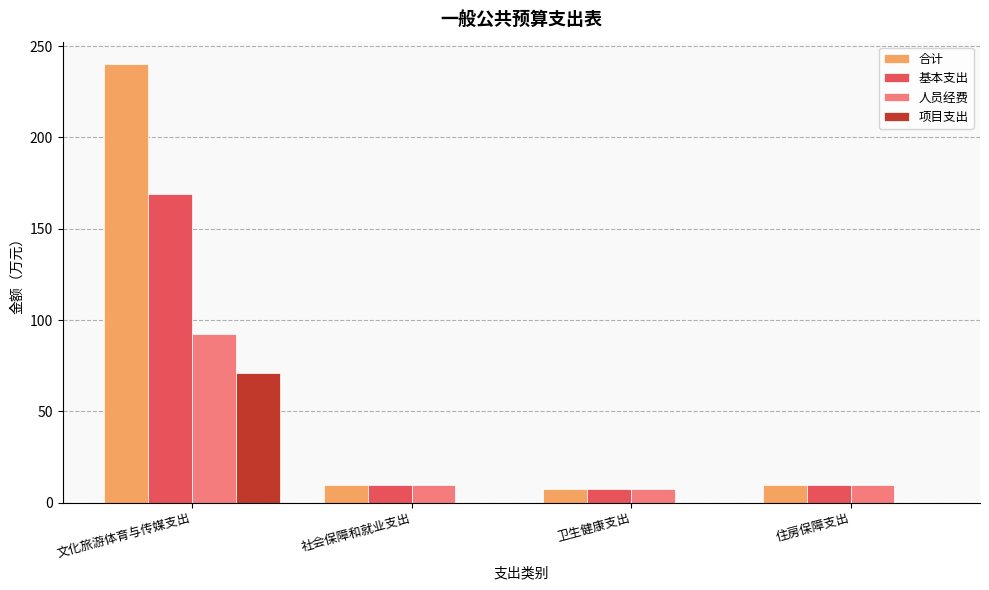

What is the approximate value of 人员经费 at 卫生健康支出?

7.6